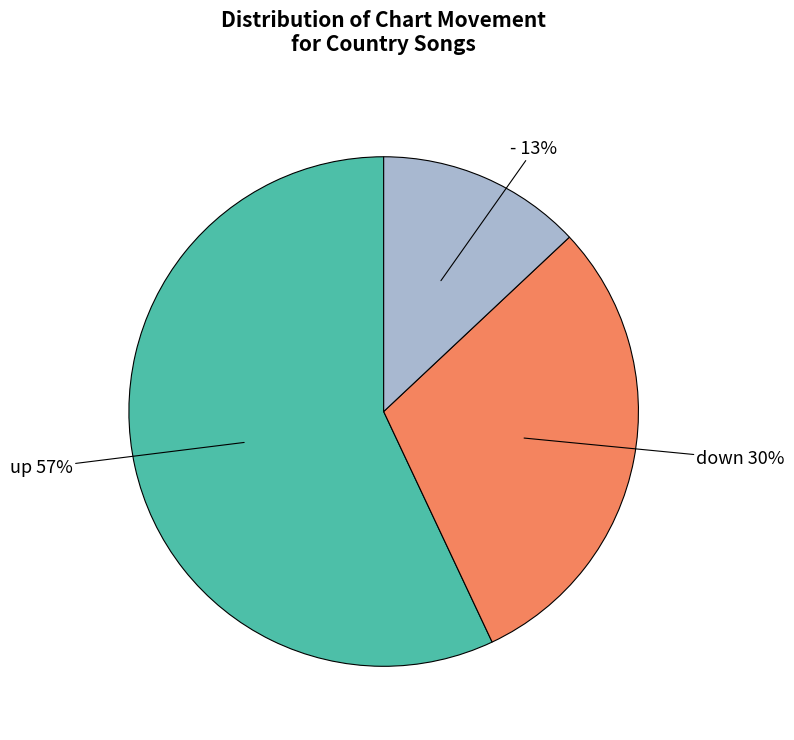

Which slice is the smallest?

-